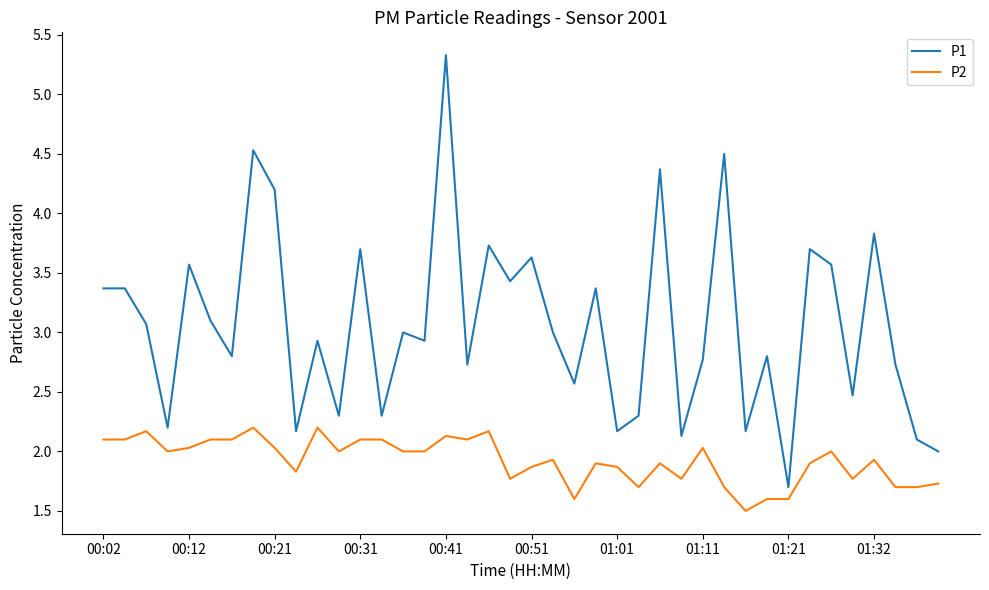

Which series has the largest total across all categories?

P1